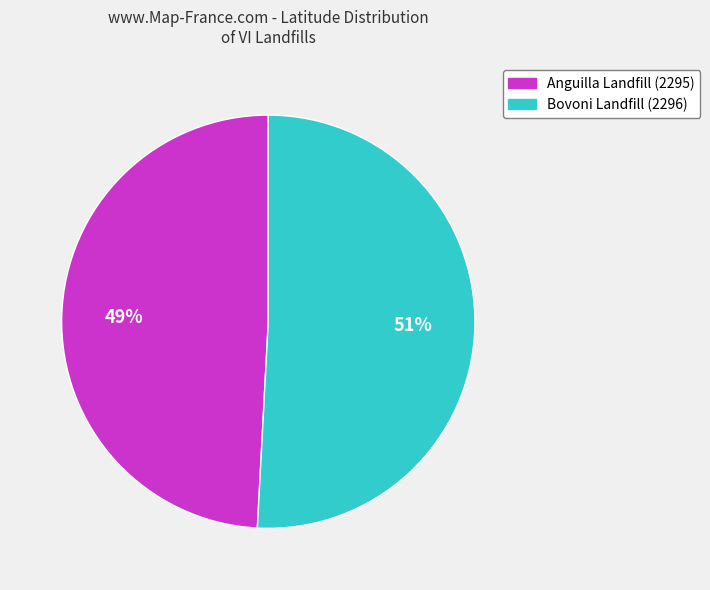

Do Bovoni Landfill (2296) and Anguilla Landfill (2295) together represent more than half of the pie?

Yes